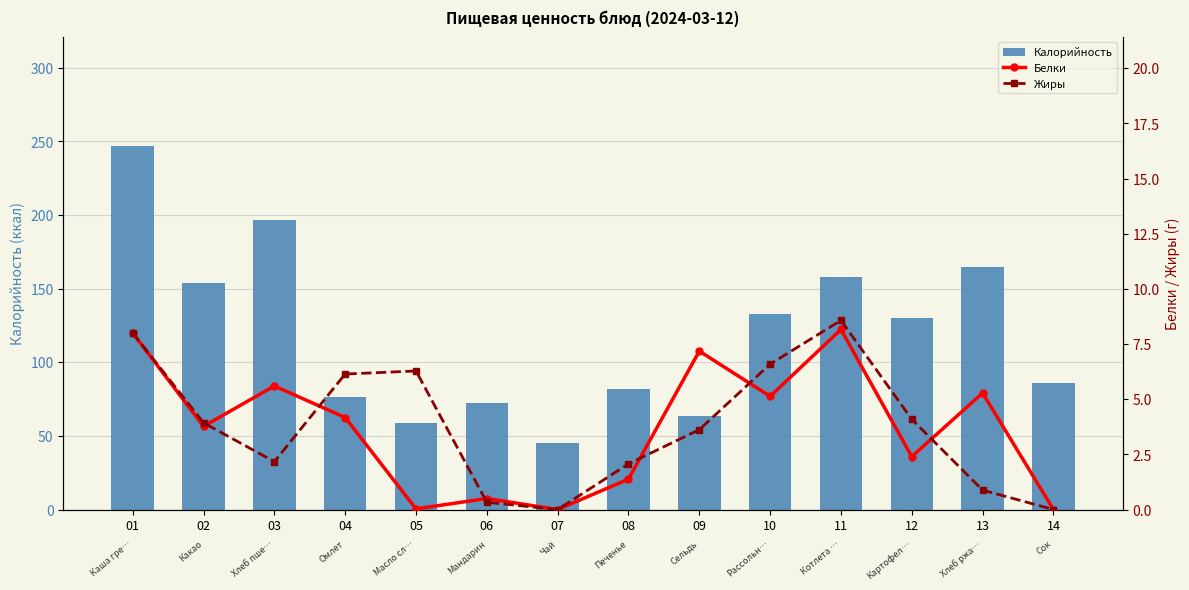

The value of Жиры at 05 is 6.3. True or false?

True